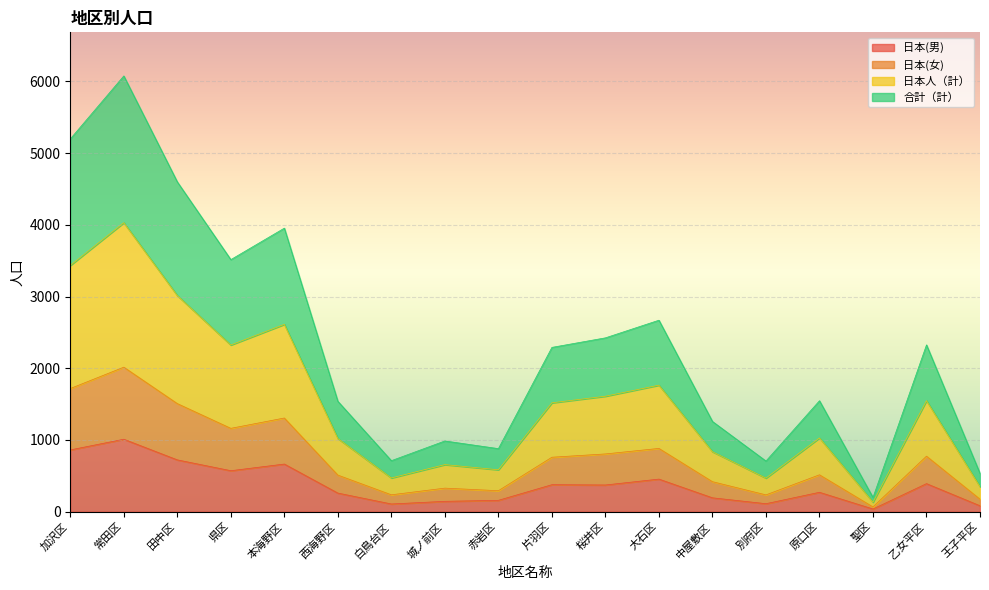

Where is the first local minimum for 日本(女)?

県区